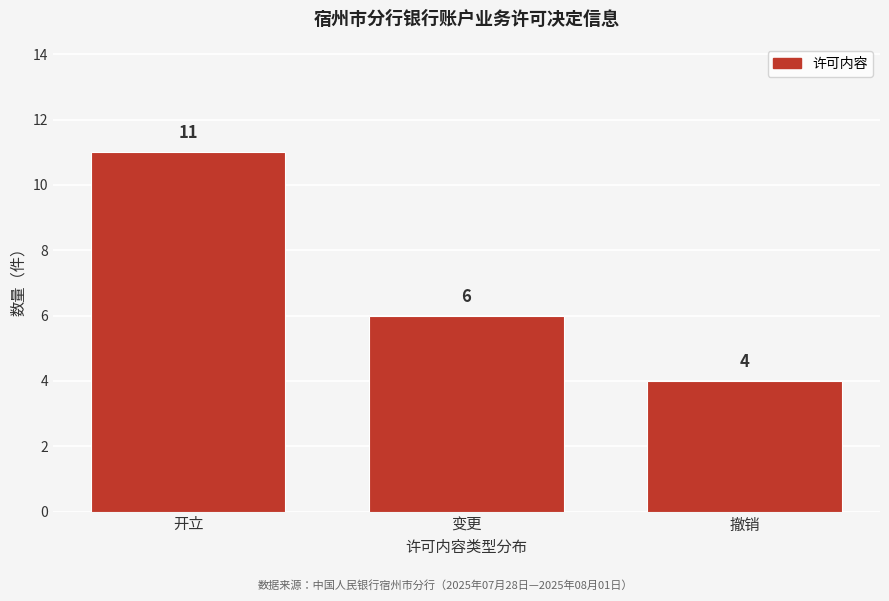

Reading left to right, what are all the values shown in this chart?

11	6	4